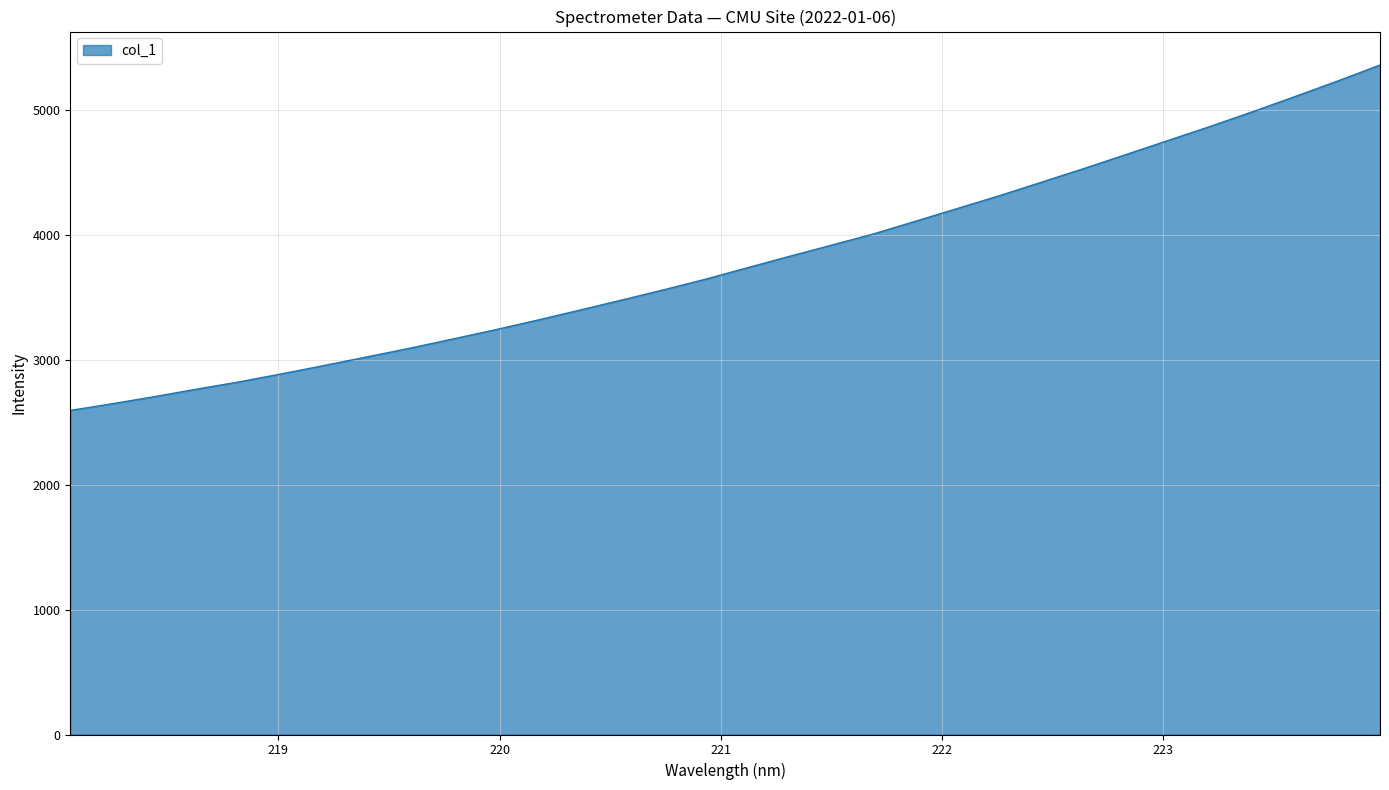

What is the maximum value shown in the chart?

5360.5